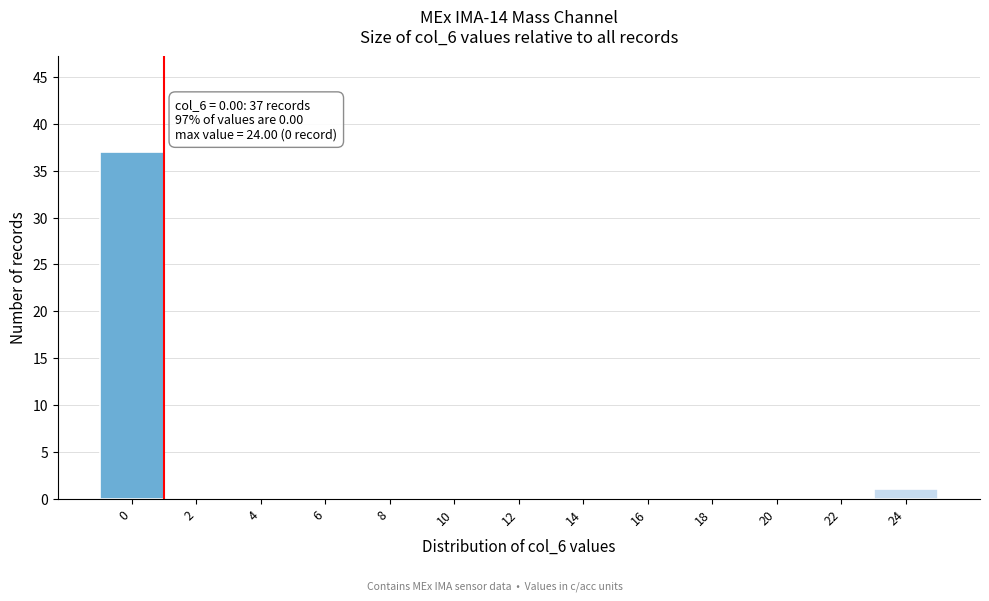

Reading left to right, extract all data points from this chart.

0=37	2=0	4=0	6=0	8=0	10=0	12=0	14=0	16=0	18=0	20=0	22=0	24=1